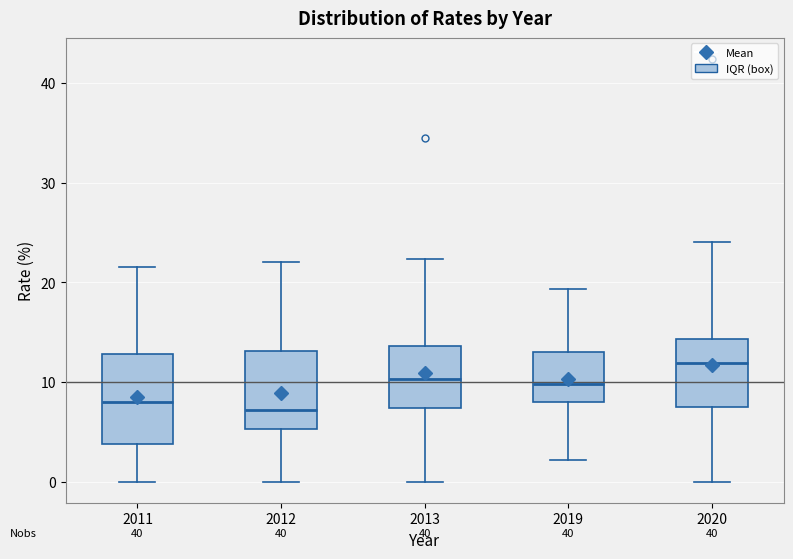

Reading left to right, transcribe this box plot: for each box, give where its median line is, the range the box spans, and where its two whiskers end, as read against the y-axis. The values are not printed on the chart, so give them approximately, as read against the axis.

2011: median 8, box 4 to 13, whiskers 0 to 22
2012: median 7, box 5 to 13, whiskers 0 to 22
2013: median 10, box 7 to 14, whiskers 0 to 22
2019: median 10, box 8 to 13, whiskers 2 to 19
2020: median 12, box 7 to 14, whiskers 0 to 24